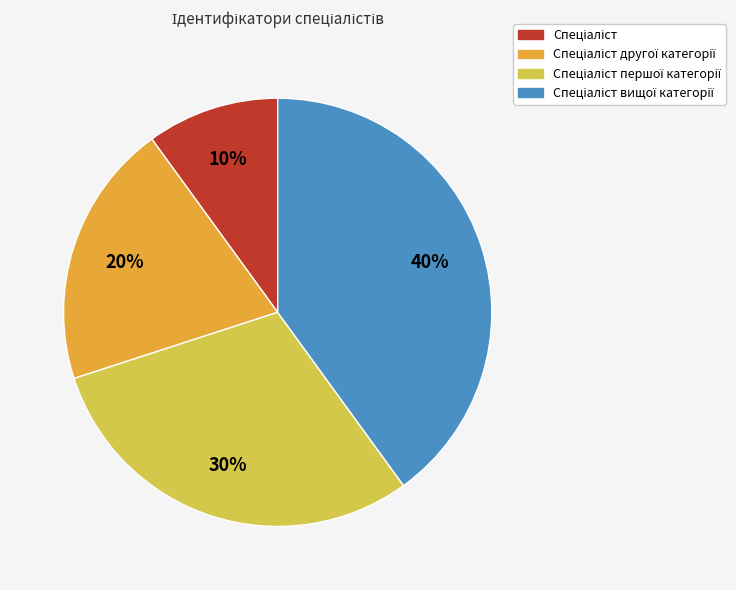

To the nearest percent, what is the difference between the largest and smallest slice percentages?

30%